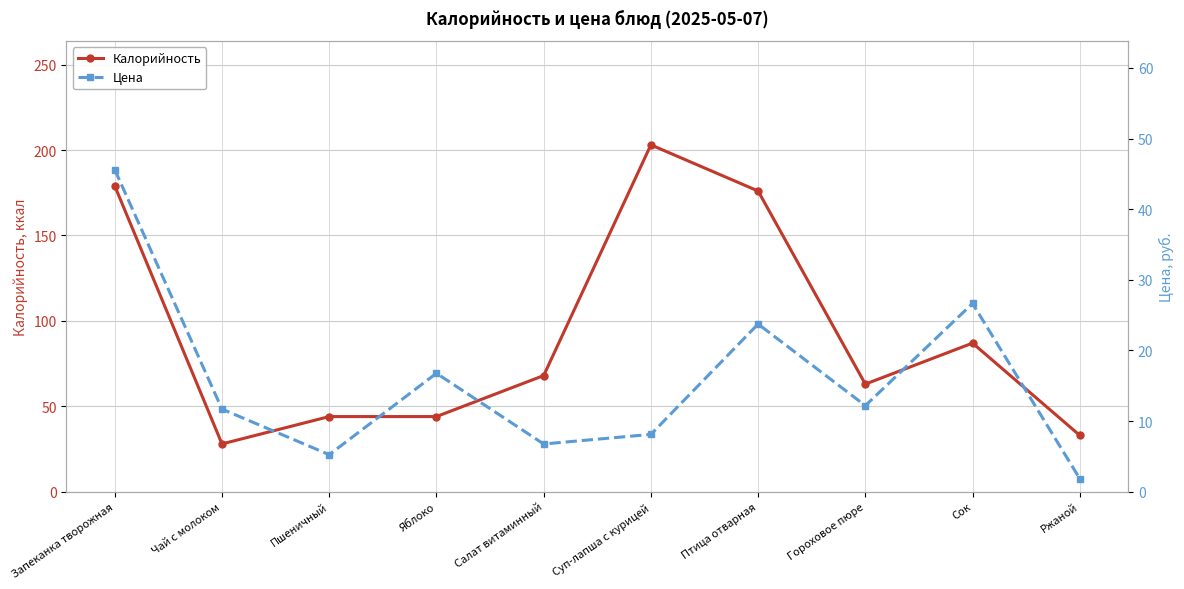

What is the spread (max minus min) of values at Запеканка творожная?

133.4